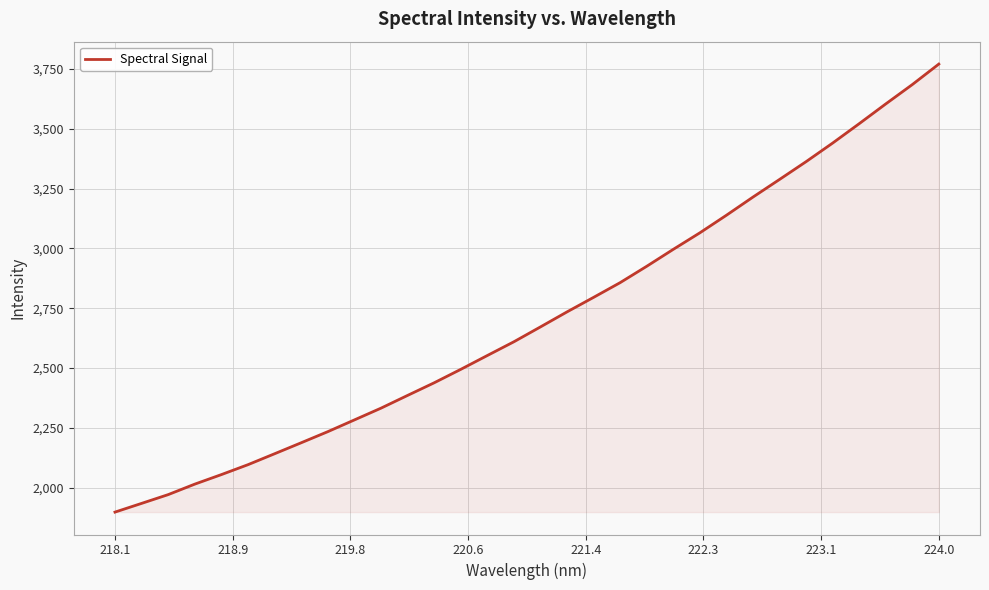

What is the smallest value displayed?

1898.9